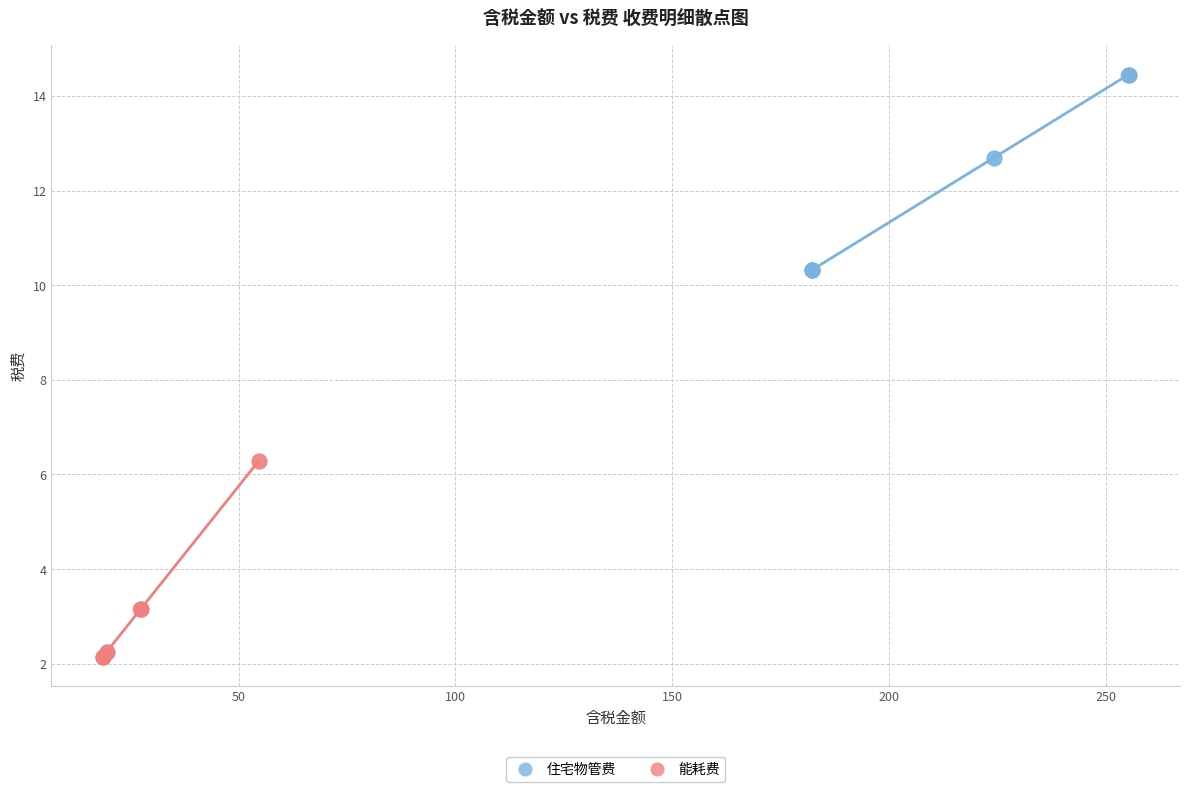

Which series reaches the minimum Y coordinate?

能耗费